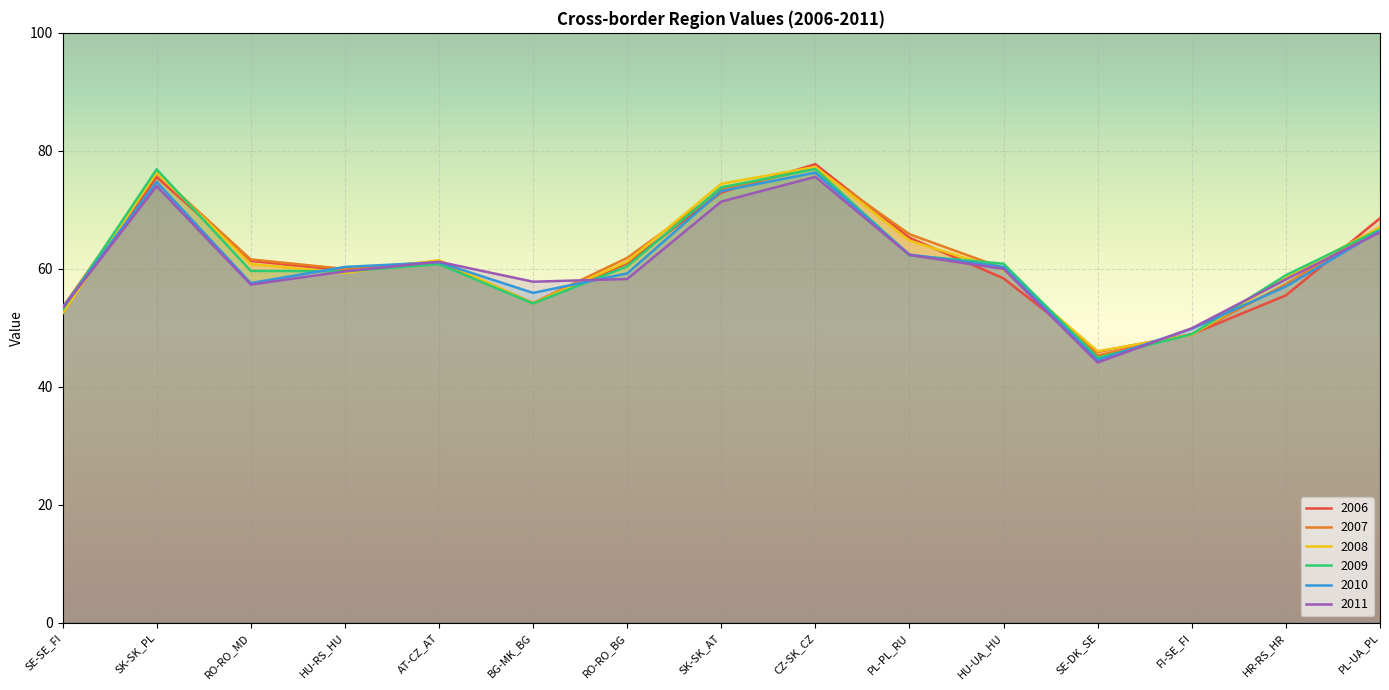

What is the lowest value of the 2011 series?

44.1